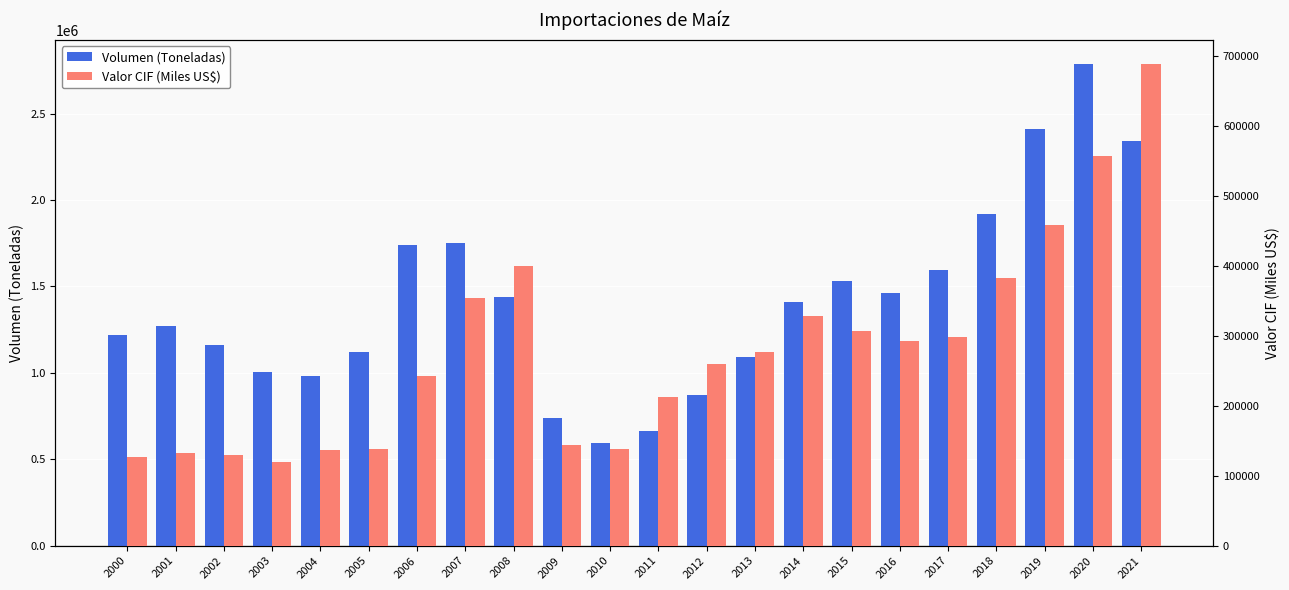

Rank the categories by Valor CIF (Miles US$) value from highest to lowest.

2021, 2020, 2019, 2008, 2018, 2007, 2014, 2015, 2017, 2016, 2013, 2012, 2006, 2011, 2009, 2010, 2005, 2004, 2001, 2002, 2000, 2003